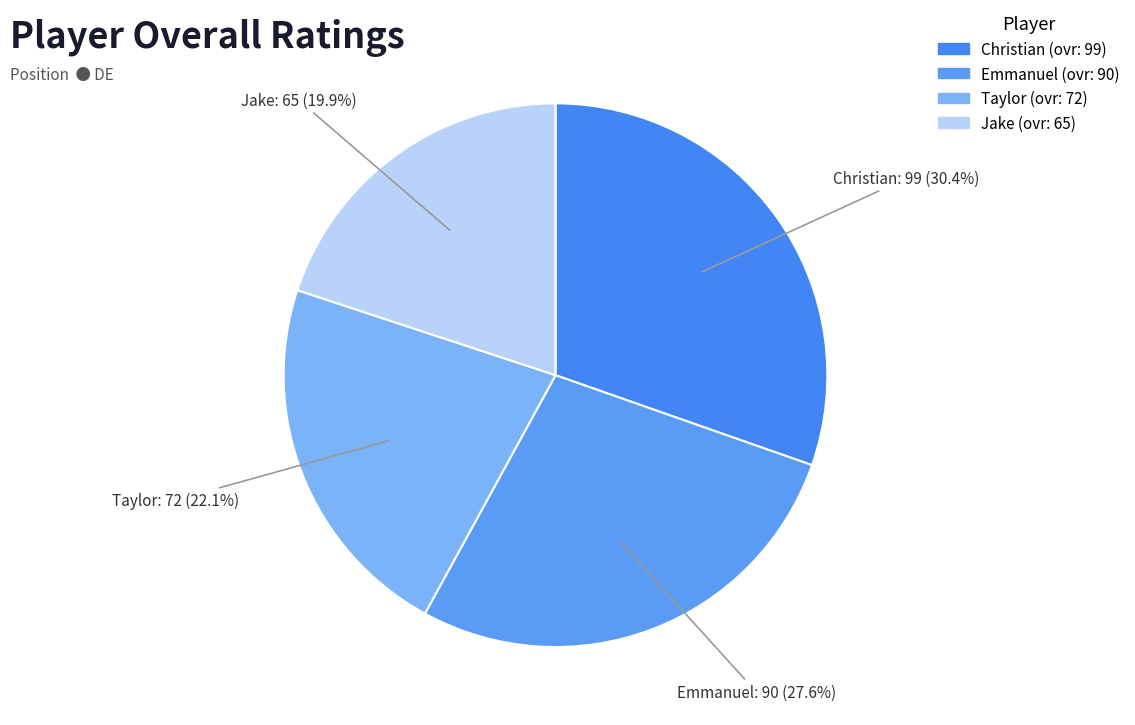

The Taylor slice represents 32% of the pie. True or false?

False